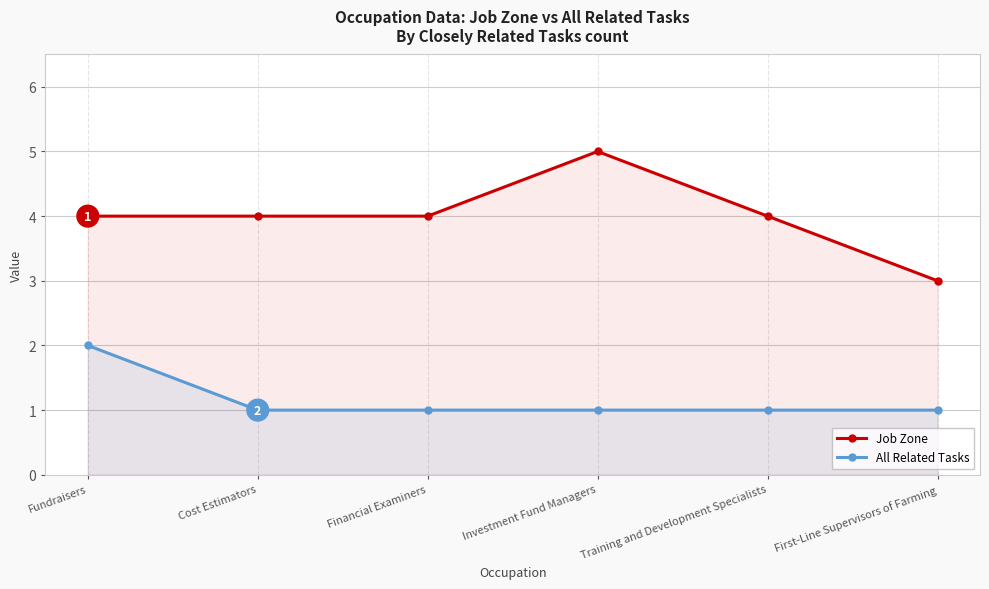

What position from the left is First-Line Supervisors of Farming?

6